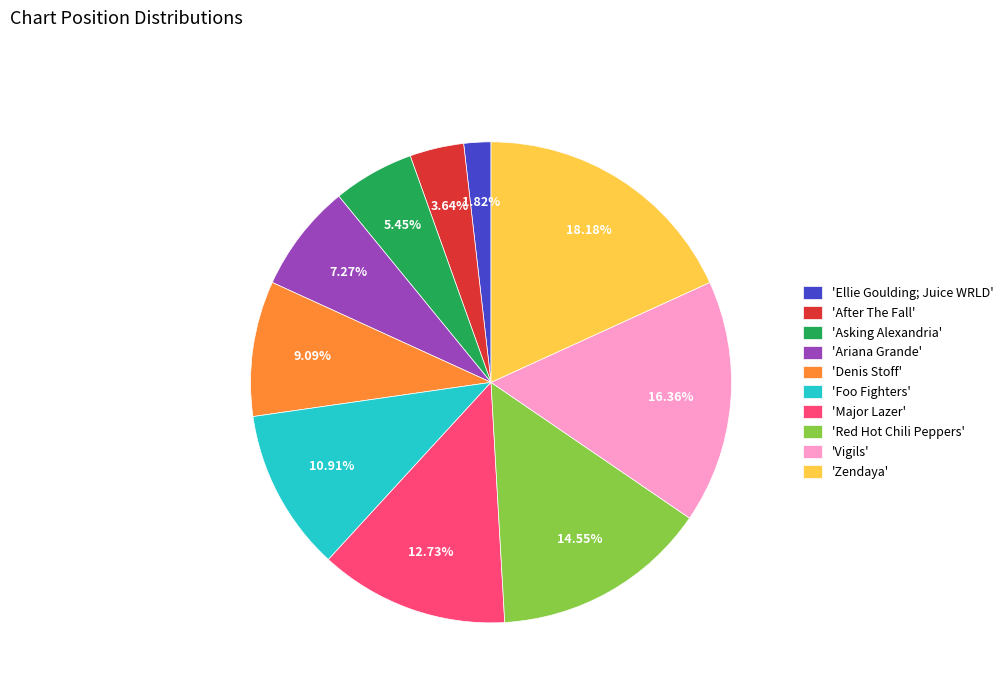

Is the sum of 'Asking Alexandria' and 'After The Fall' greater than half?

No